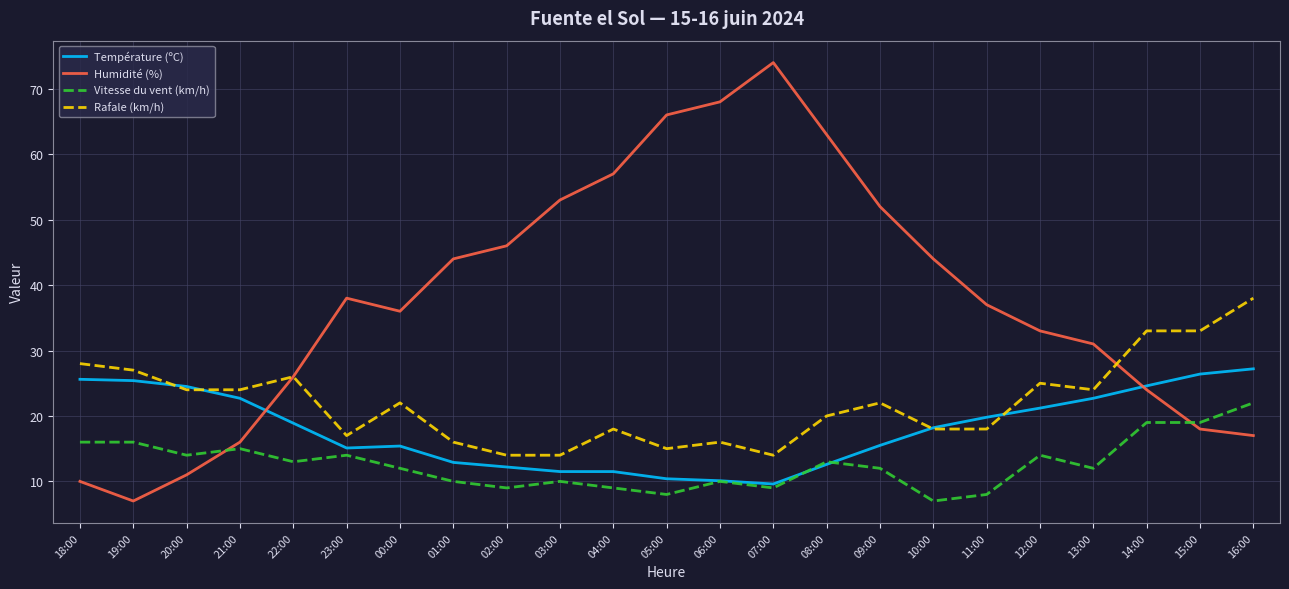

What is the total value across all series at 01:00?

82.9